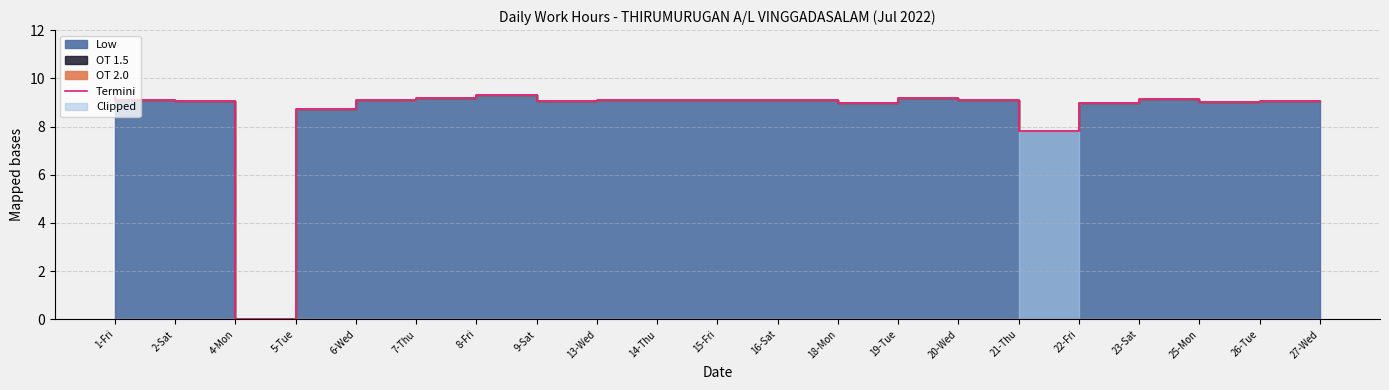

How many values are below 9?

5